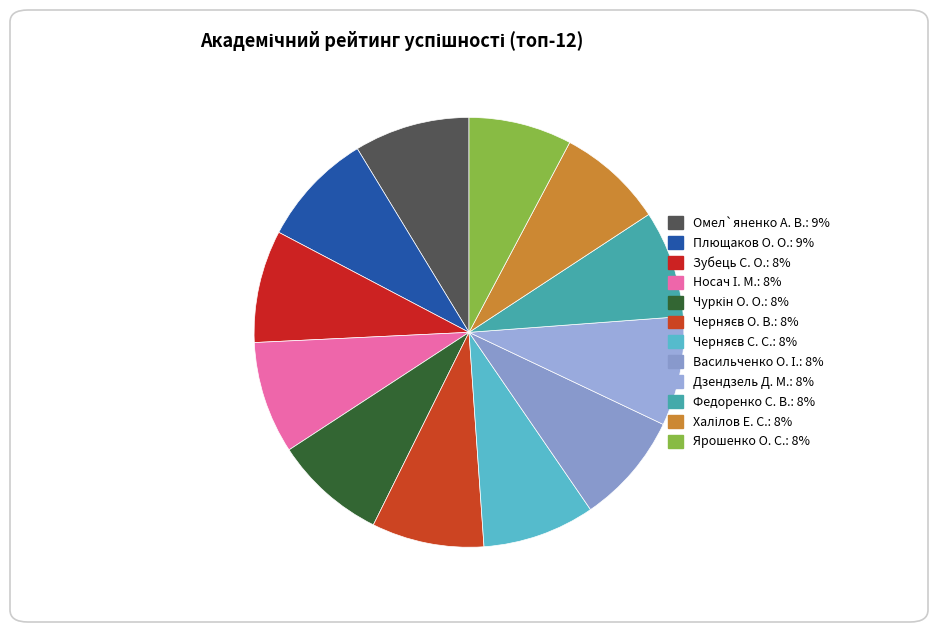

Between Омел`яненко А. В. and Чуркін О. О., which is larger?

Омел`яненко А. В.